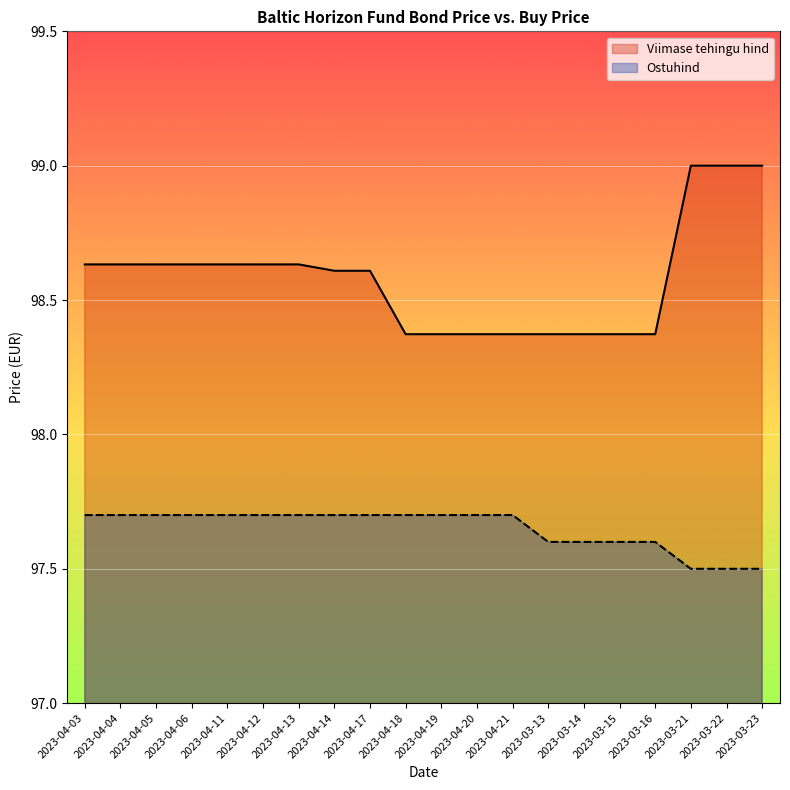

What is the difference between the maximum and minimum values in the Viimase tehingu hind series?

0.6